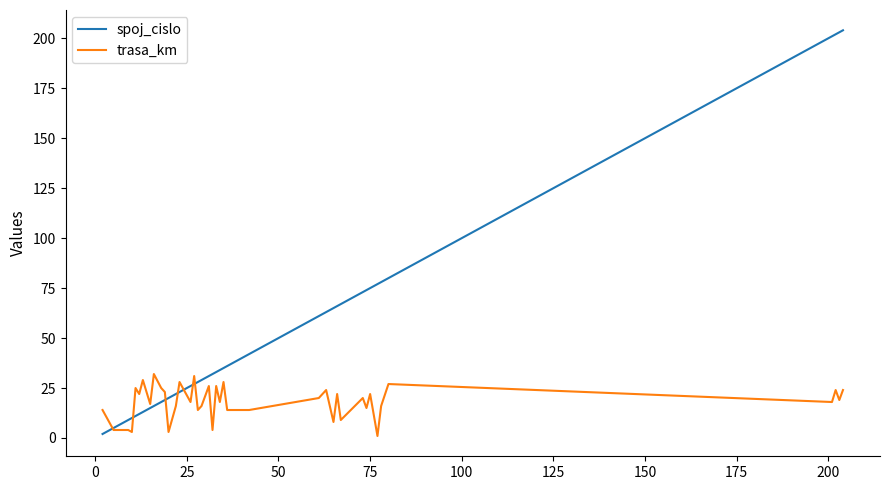

What is the greatest value displayed?

204